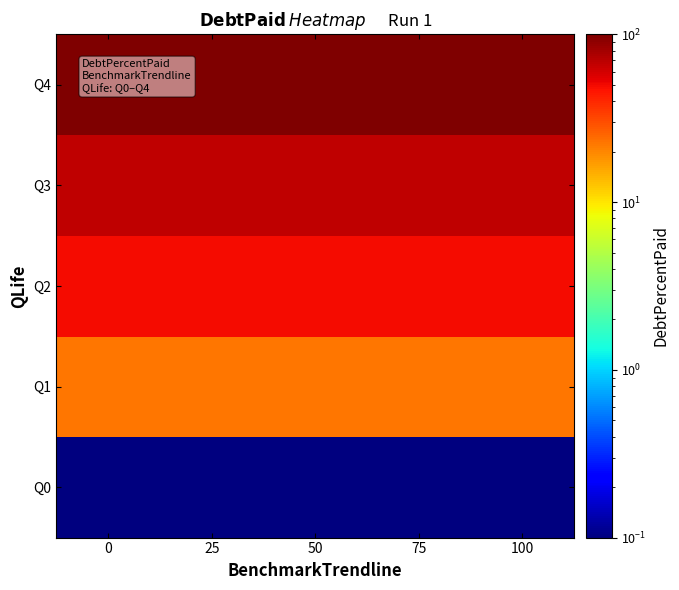

Rank the series at 0 from lowest to highest value.

Q0, Q1, Q2, Q3, Q4